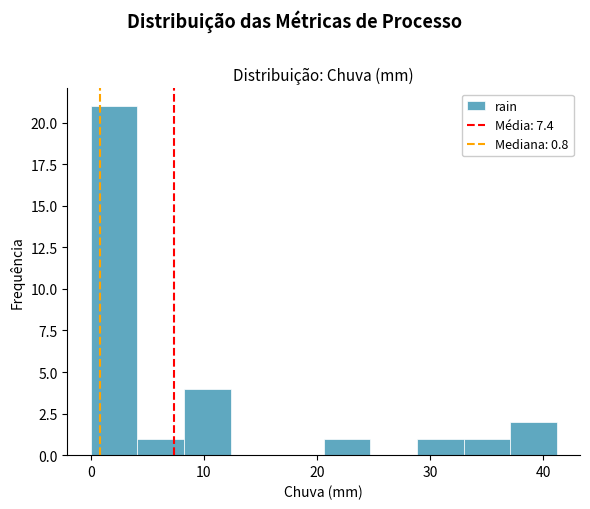

Over which range of the x-axis is the bar tallest?

0 to 4